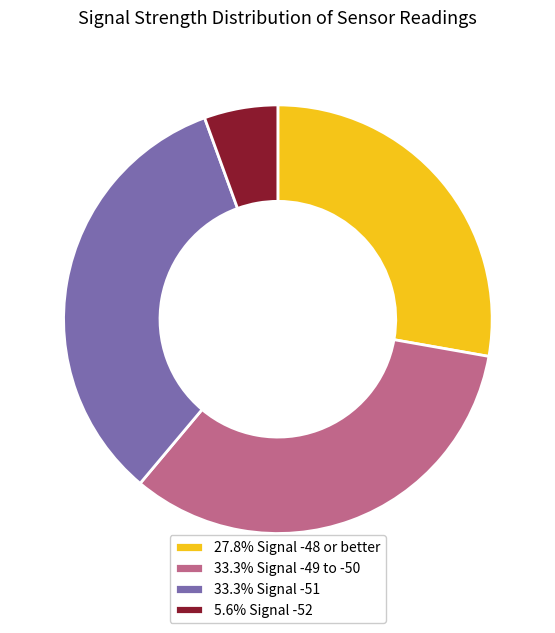

Is there any slice that represents more than half of the pie?

No